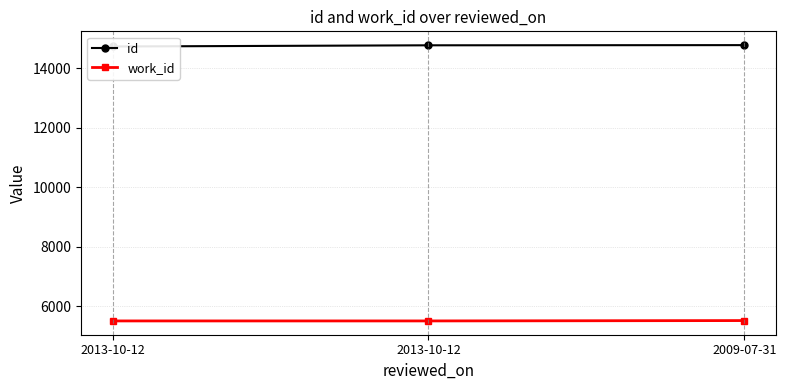

Which label corresponds to the largest value in the chart?

2009-07-31